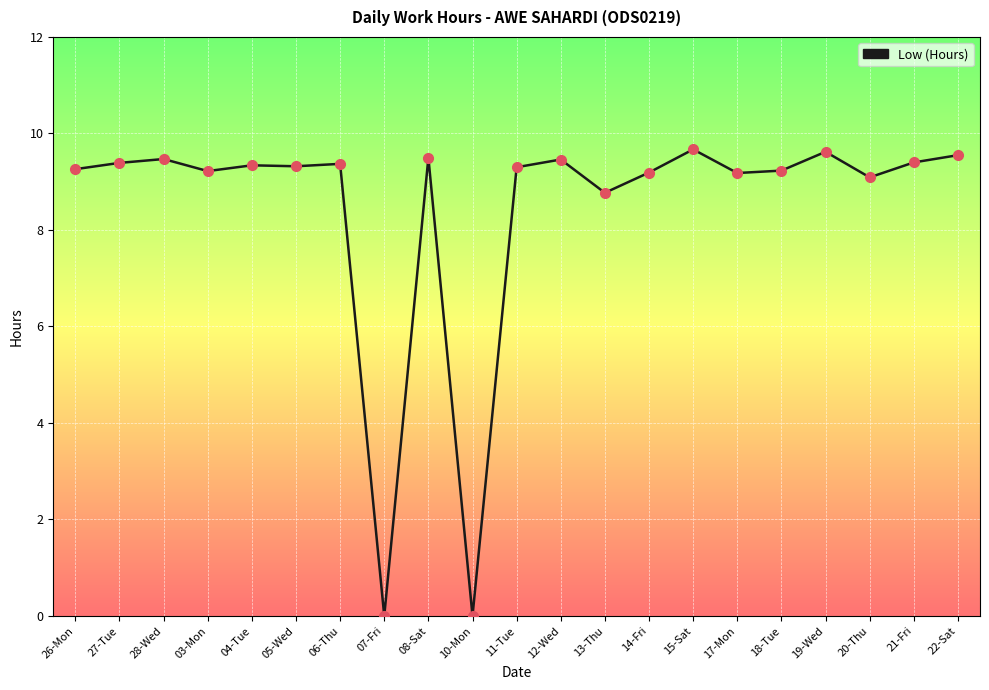

Between 12-Wed and 13-Thu, which is larger?

12-Wed